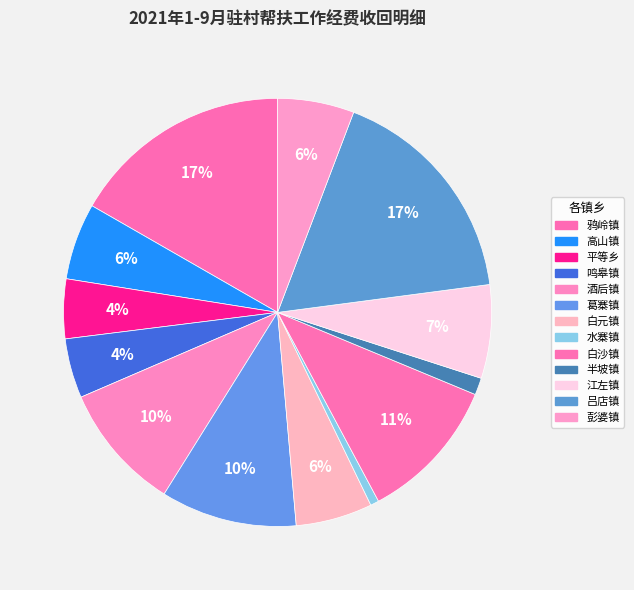

True or false: 吕店镇 accounts for 17% of the total.

True